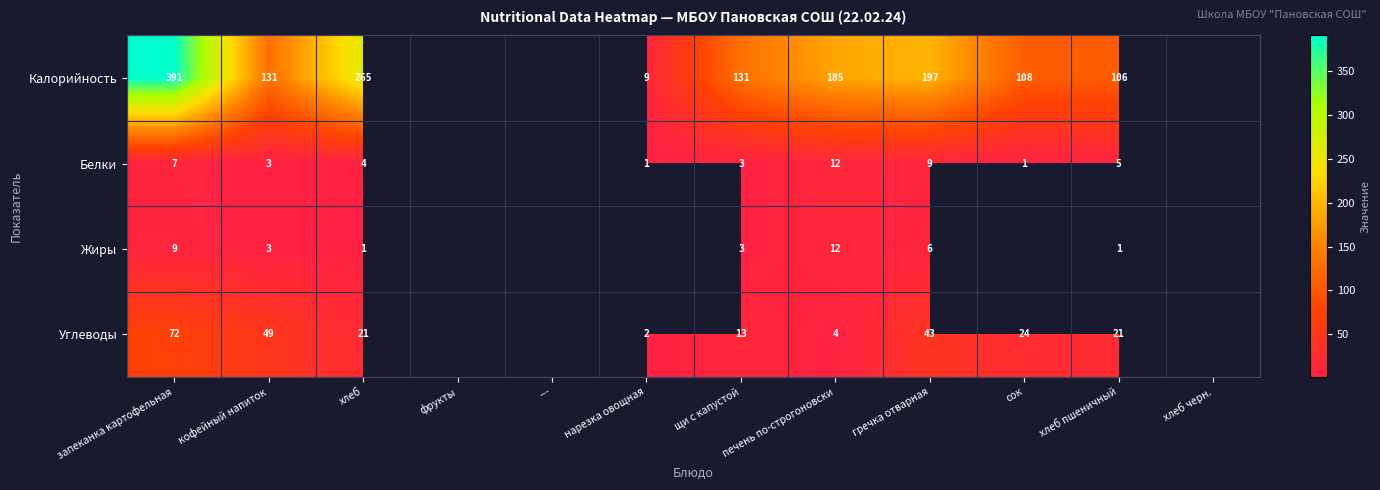

How many data points does each series have?

12